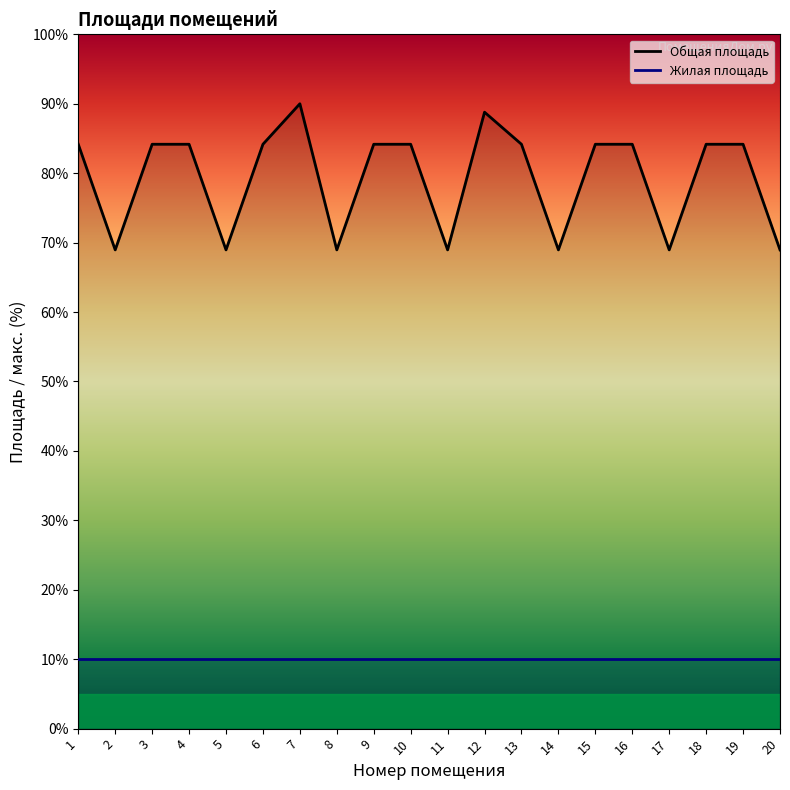

At which label is the value closest to 79?

1